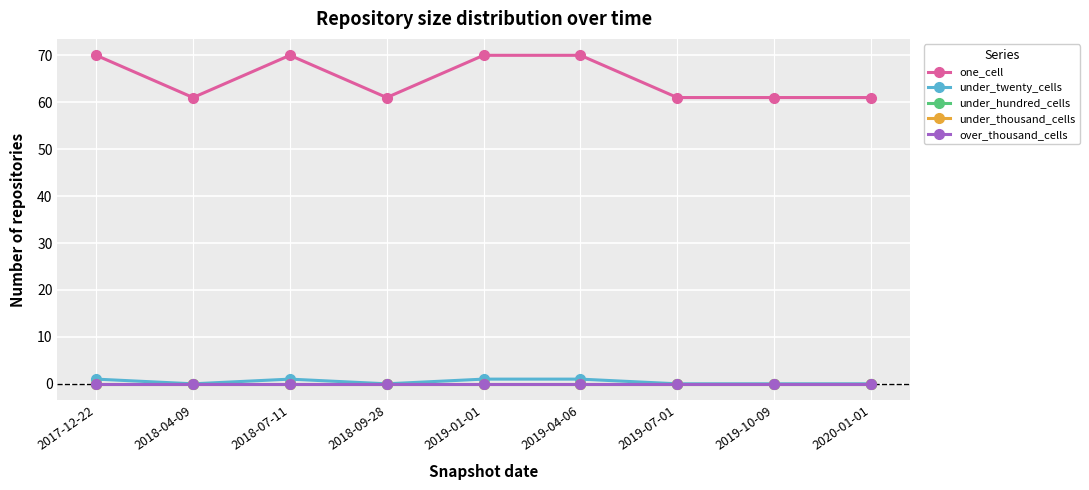

What is the label of the 7th point from the left?

2019-07-01